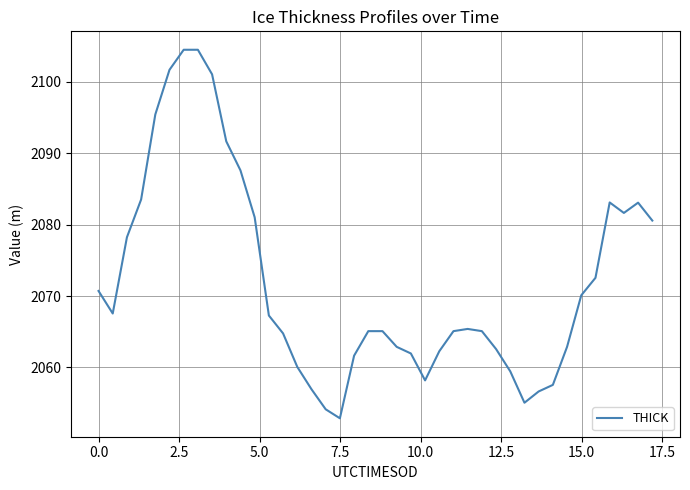

What is the greatest value displayed?

2104.5